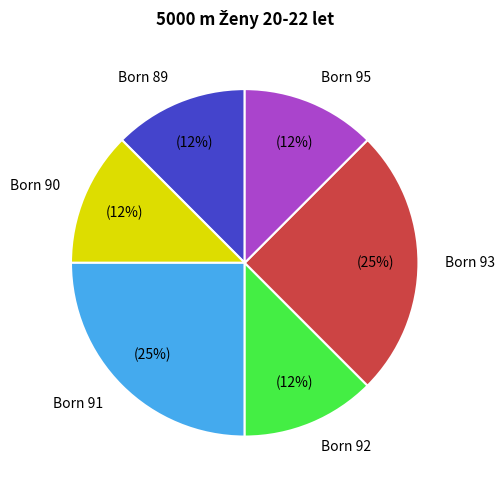

Count the number of slices in the pie.

6